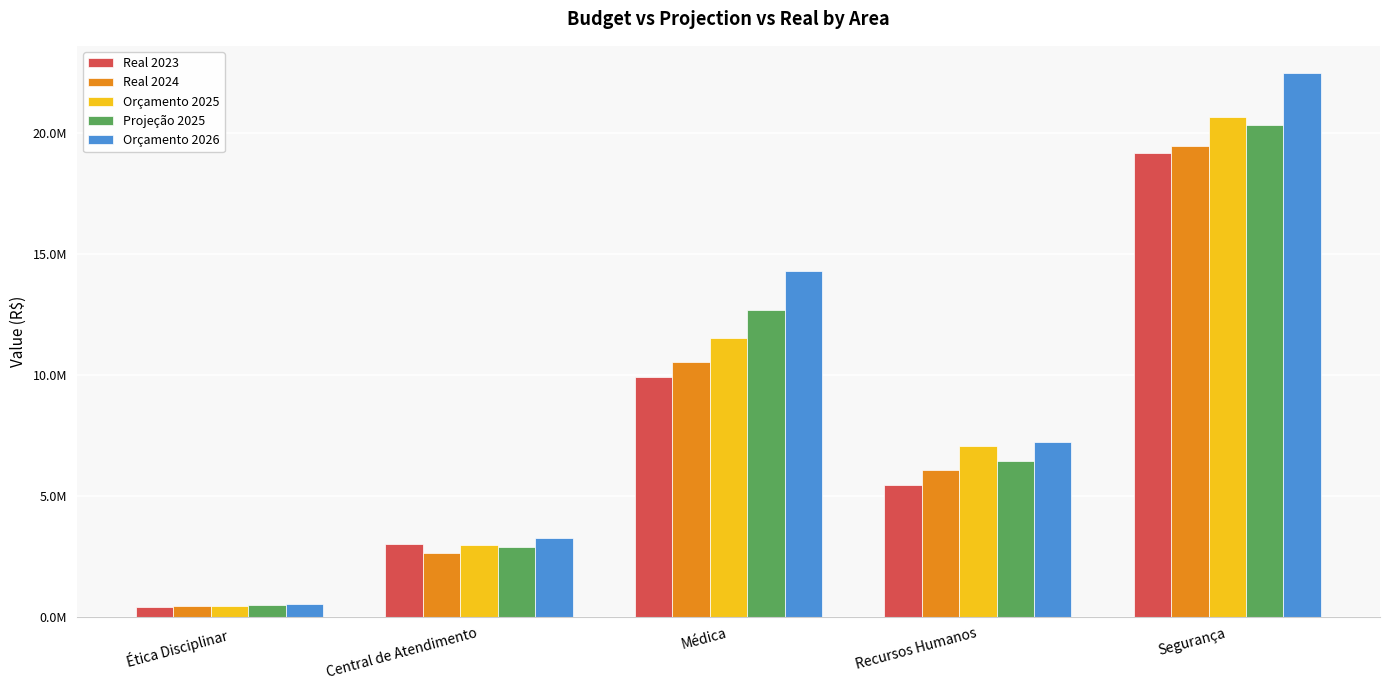

What is the label of the 3rd bar from the right?

Médica